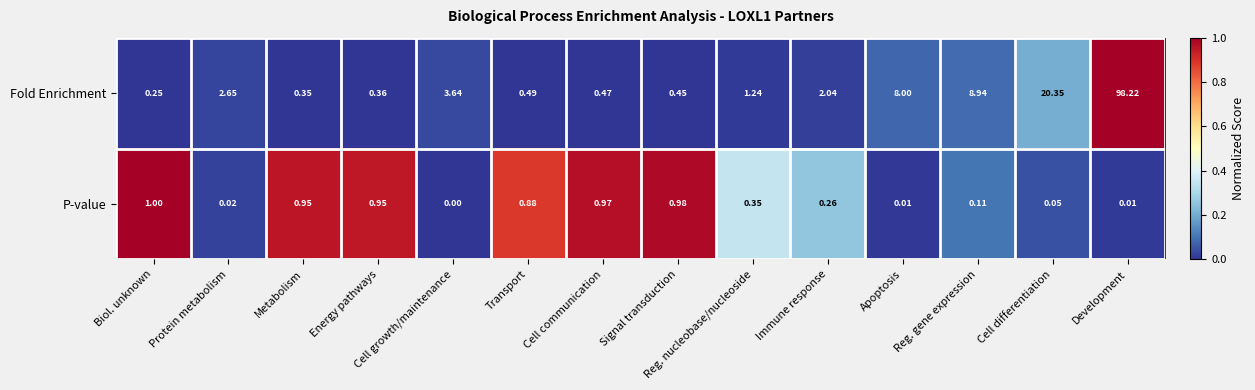

At how many categories does at least one series exceed 0?

14